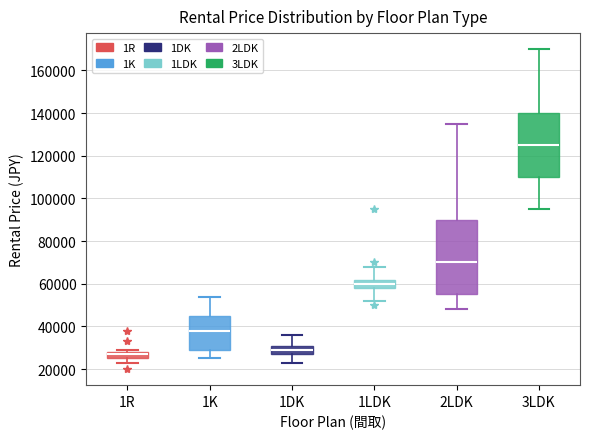

Reading left to right, transcribe this box plot: for each box, give where its median line is, the range the box spans, and where its two whiskers end, as read against the y-axis. The values are not printed on the chart, so give them approximately, as read against the axis.

1R: median 28000 (just below the box's upper edge), box 26000 to 28000, whiskers 24000 to 30000
1K: median 38000, box 30000 to 46000, whiskers 26000 to 54000
1DK: median 30000, box 28000 to 32000, whiskers 24000 to 36000
1LDK: median 60000, box 58000 to 62000, whiskers 52000 to 68000
2LDK: median 70000, box 56000 to 90000, whiskers 48000 to 136000
3LDK: median 126000, box 110000 to 140000, whiskers 96000 to 170000